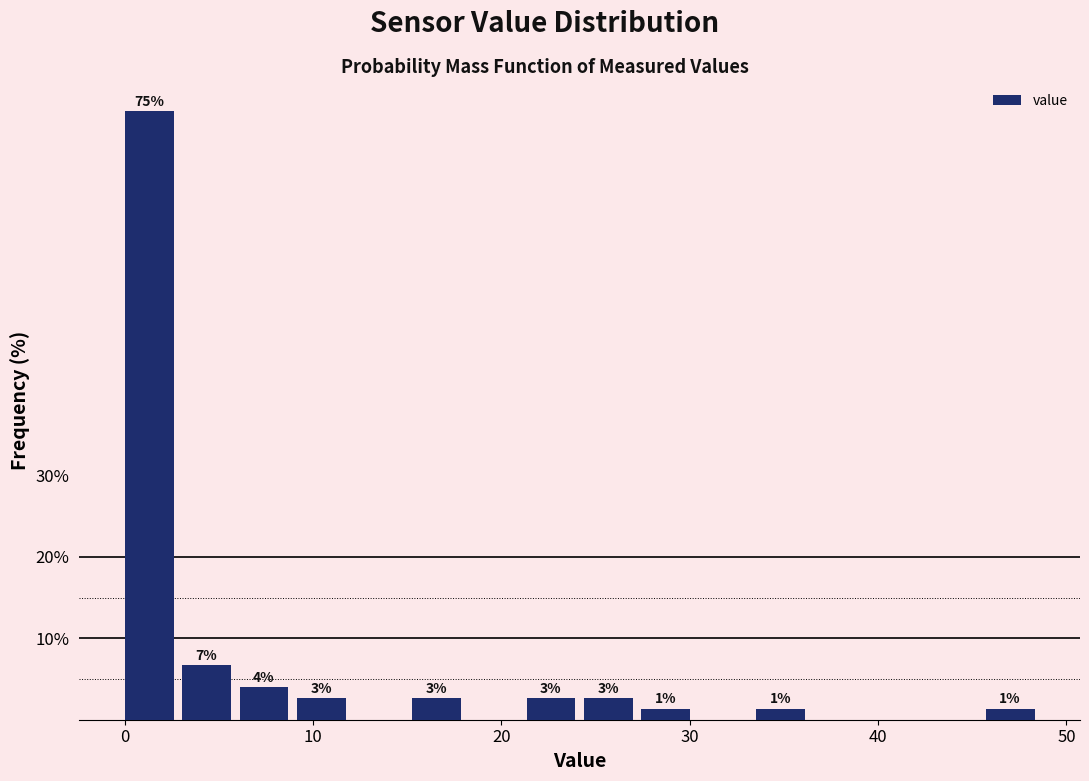

Read against the x-axis, roughly where is the centre of the tallest bar?

1